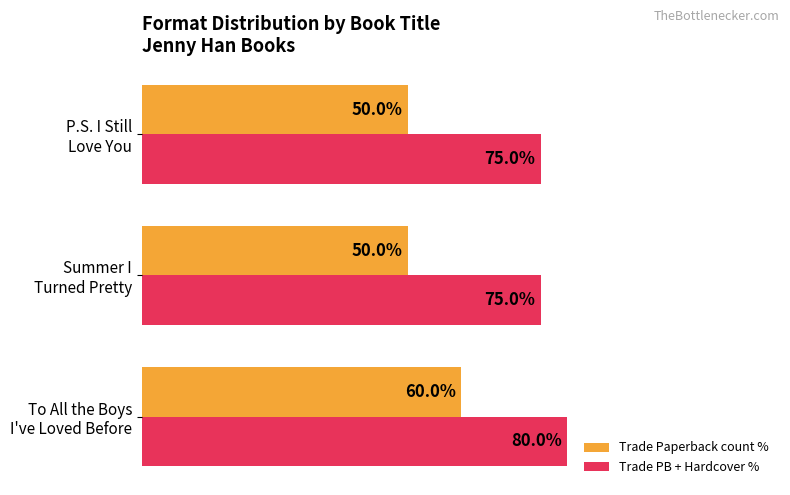

List the series in order of their peak value, highest first.

Trade PB + Hardcover %, Trade Paperback count %